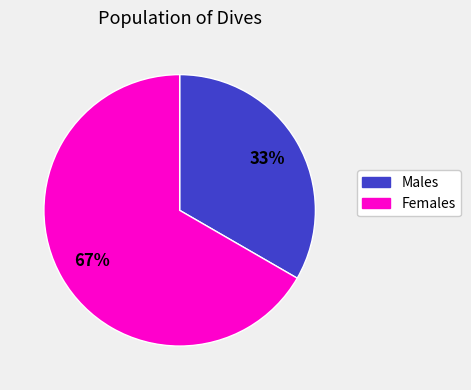

Is there any slice that represents more than half of the pie?

Yes